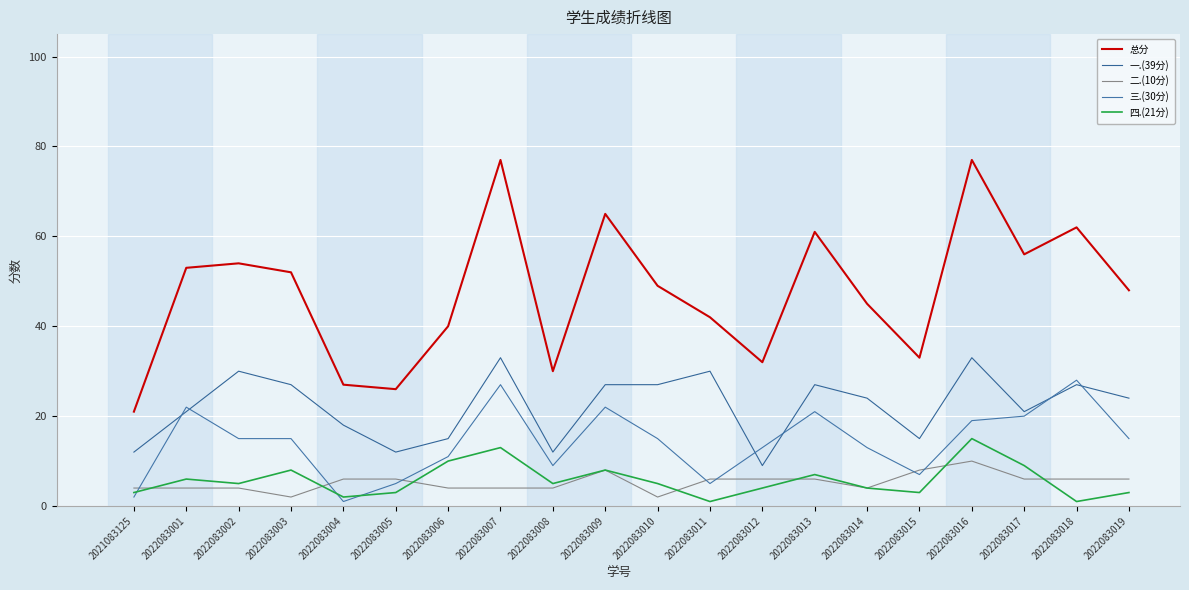

Is this an area chart (filled region under the line)?

No